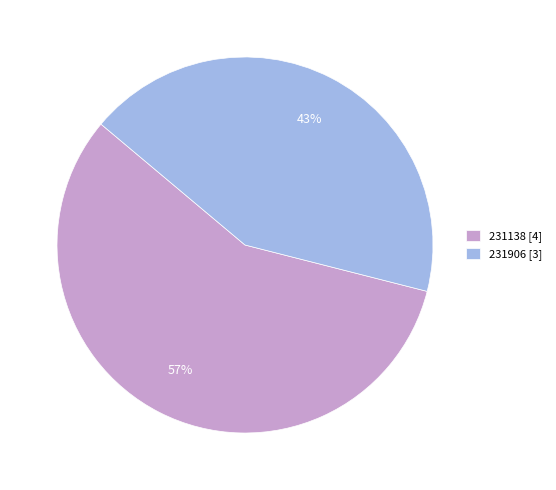

Which slice is the smallest?

231906